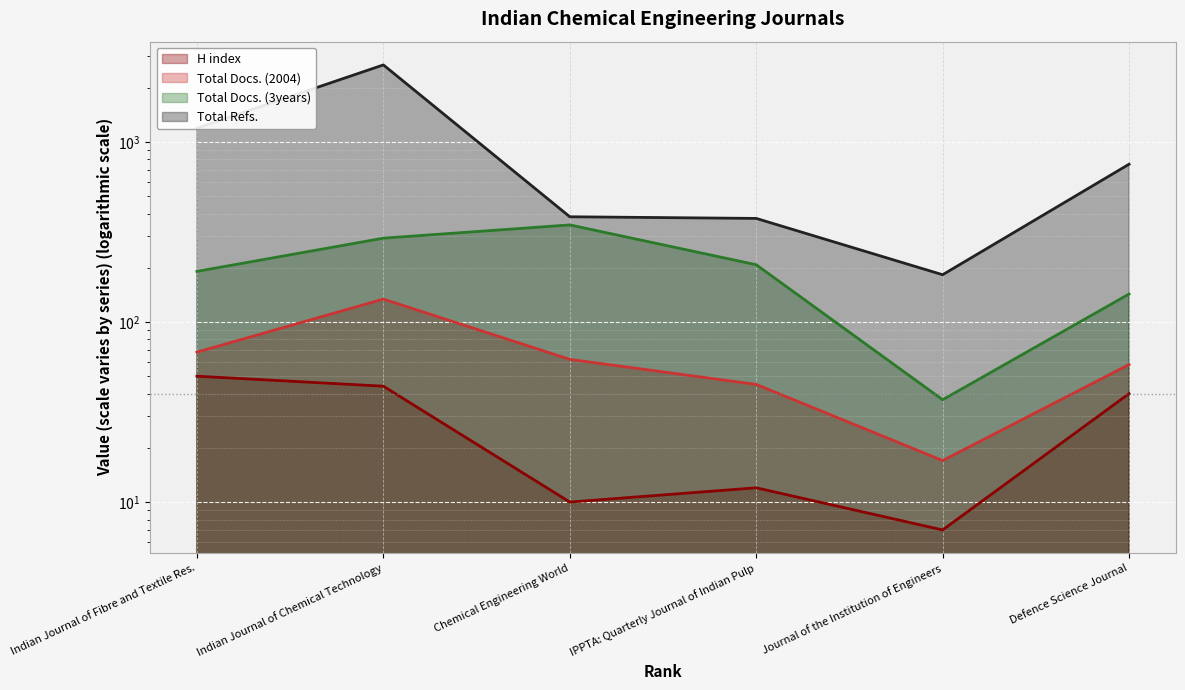

The value of Total Docs. (2004) at Chemical Engineering World is 105. True or false?

False